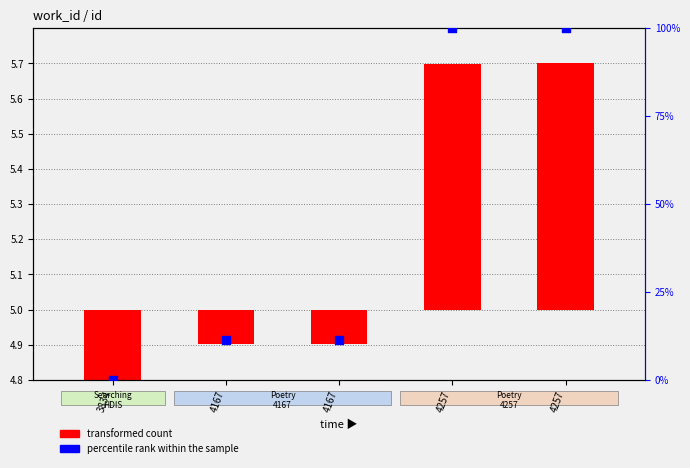

What is the change in value from 3834 to 4167?

+11.5